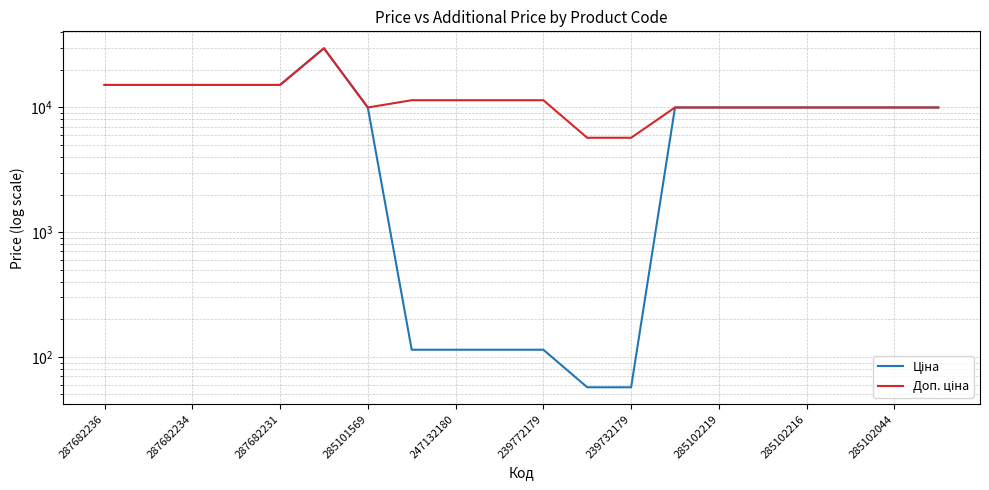

What is the difference between the second highest and minimum values in the Ціна series?

15063.0